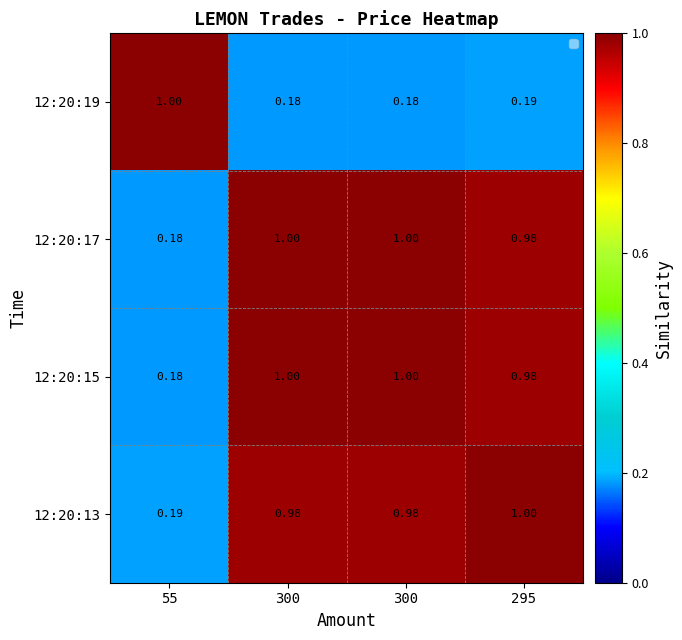

Which label corresponds to the smallest value in the chart?

300